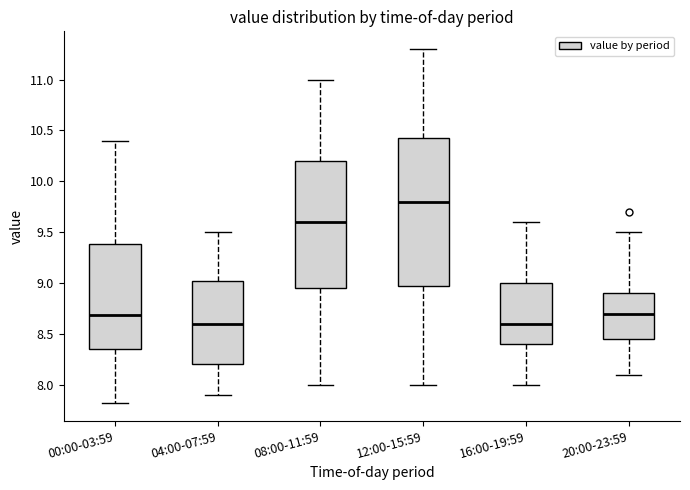

Reading left to right, transcribe this box plot: for each box, give where its median line is, the range the box spans, and where its two whiskers end, as read against the y-axis. The values are not printed on the chart, so give them approximately, as read against the axis.

00:00-03:59: median 8.70, box 8.35 to 9.40, whiskers 7.80 to 10.40
04:00-07:59: median 8.60, box 8.20 to 9.05, whiskers 7.90 to 9.50
08:00-11:59: median 9.60, box 8.95 to 10.20, whiskers 8.00 to 11.00
12:00-15:59: median 9.80, box 9.00 to 10.45, whiskers 8.00 to 11.30
16:00-19:59: median 8.60, box 8.40 to 9.00, whiskers 8.00 to 9.60
20:00-23:59: median 8.70, box 8.45 to 8.90, whiskers 8.10 to 9.50